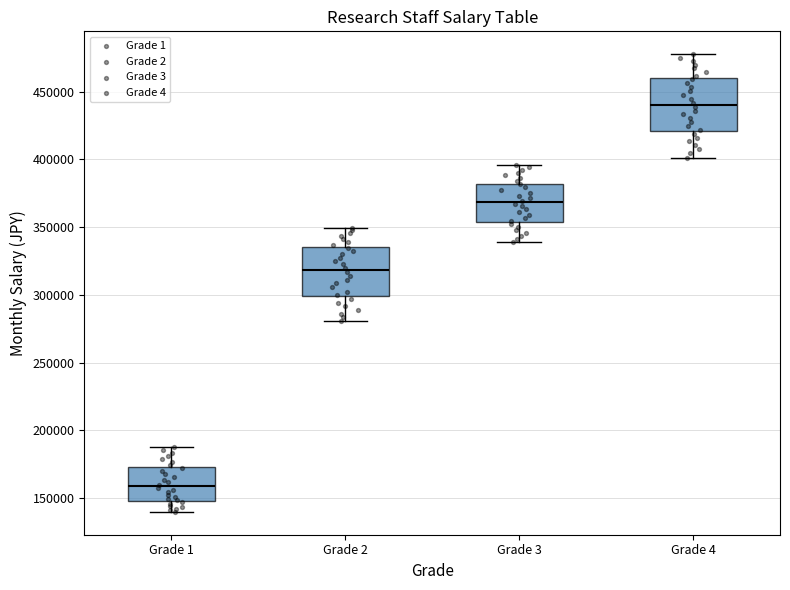

Reading left to right, transcribe this box plot: for each box, give where its median line is, the range the box spans, and where its two whiskers end, as read against the y-axis. The values are not printed on the chart, so give them approximately, as read against the axis.

Grade 1: median 160000, box 150000 to 175000, whiskers 140000 to 190000
Grade 2: median 320000, box 300000 to 335000, whiskers 280000 to 350000
Grade 3: median 370000, box 355000 to 380000, whiskers 340000 to 395000
Grade 4: median 440000, box 420000 to 460000, whiskers 400000 to 480000